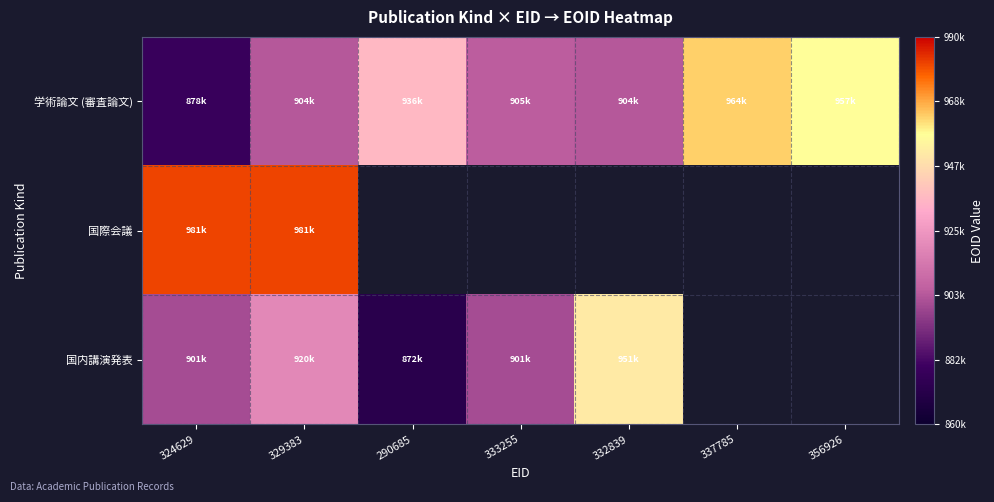

Is it true that 国内講演発表 equals 1453467.1 at 329383?

False